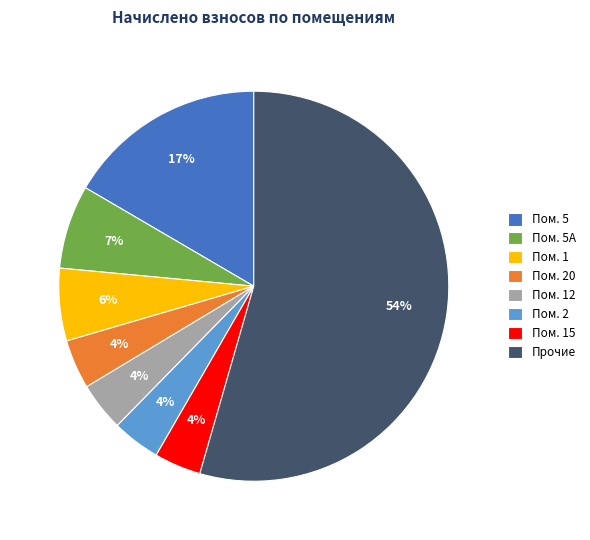

Do Прочие and Пом. 5 together represent more than half of the pie?

Yes